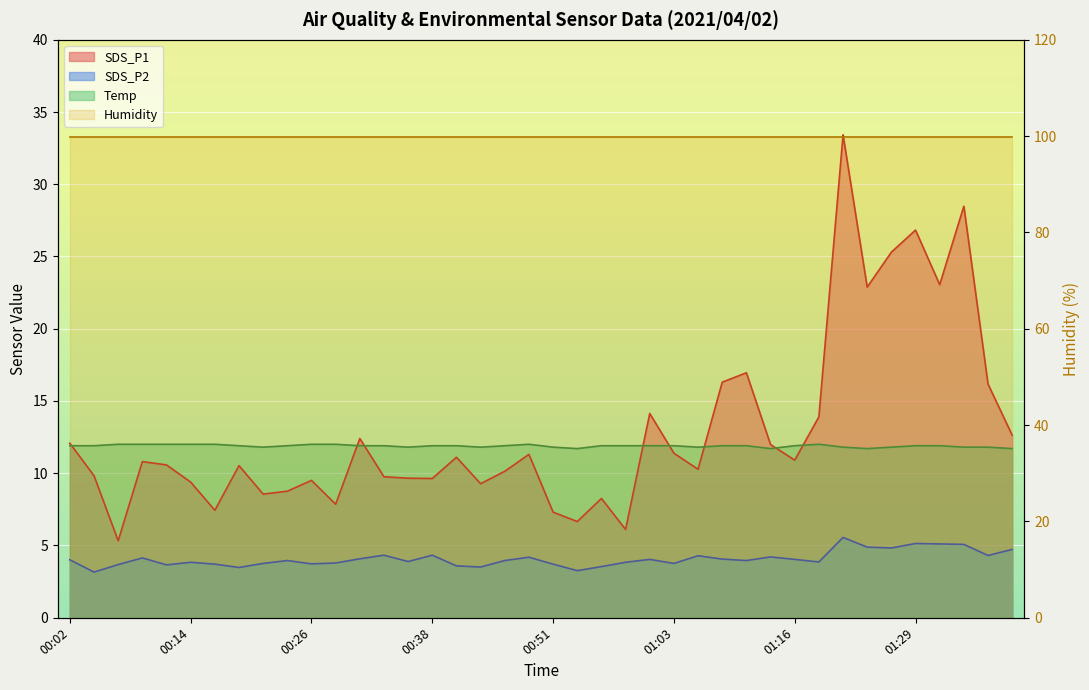

In SDS_P1, how many points are higher than both neighbors (excluding endpoints)?

12